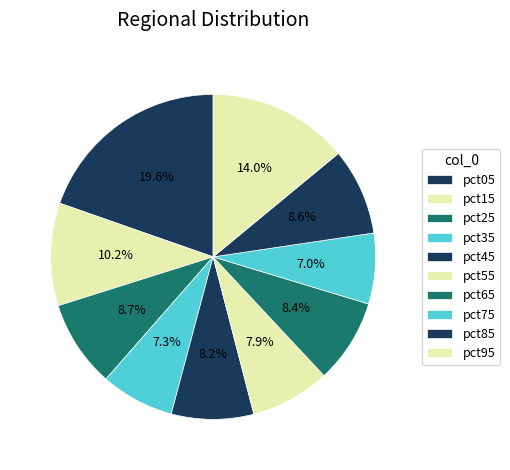

To the nearest percent, what is the combined percentage of pct75 and pct95?

21%